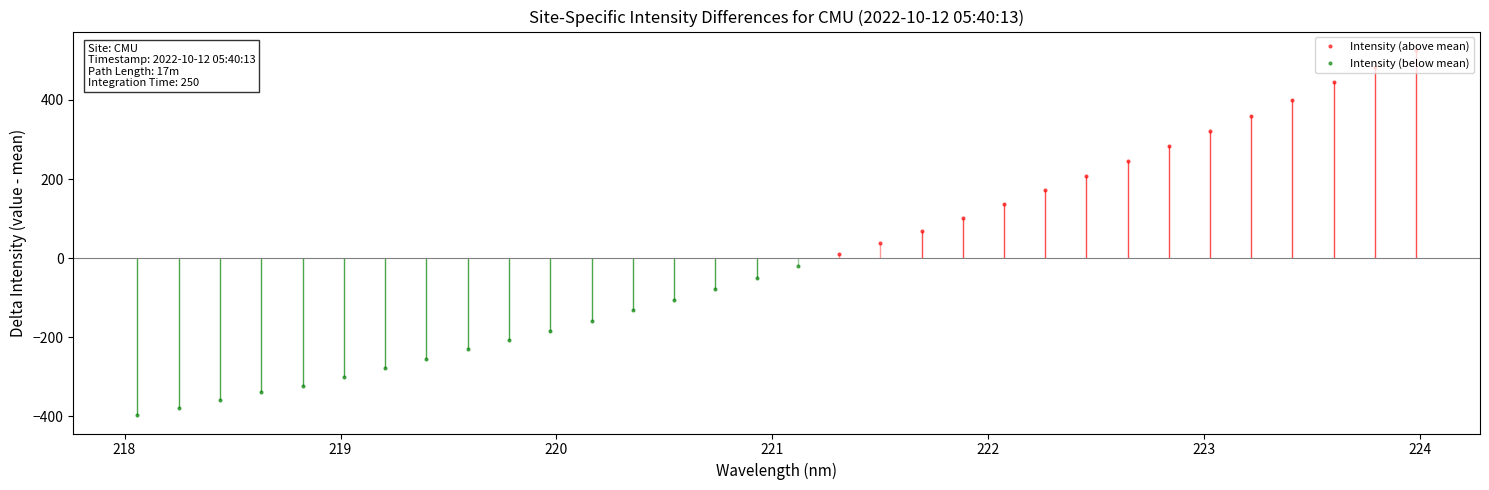

True or false: Intensity (above mean) has more than 1 interior local peaks.

False